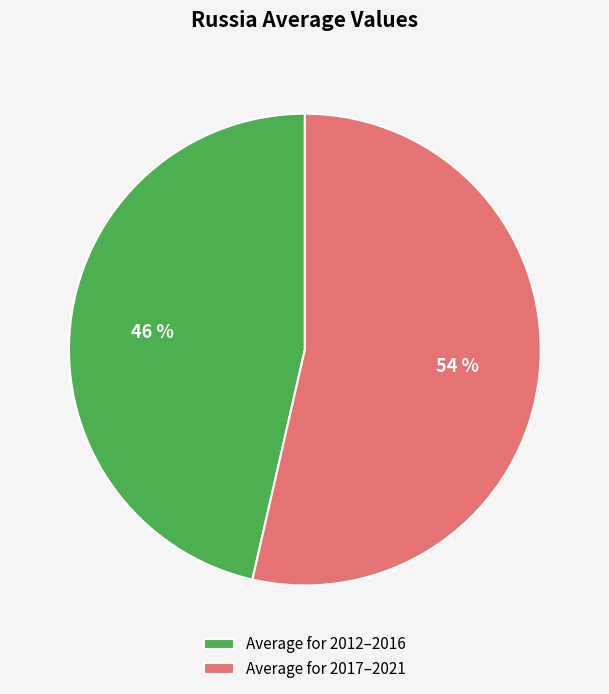

What is the ratio of the value at Average for 2012–2016 to the value at Average for 2017–2021?

0.9